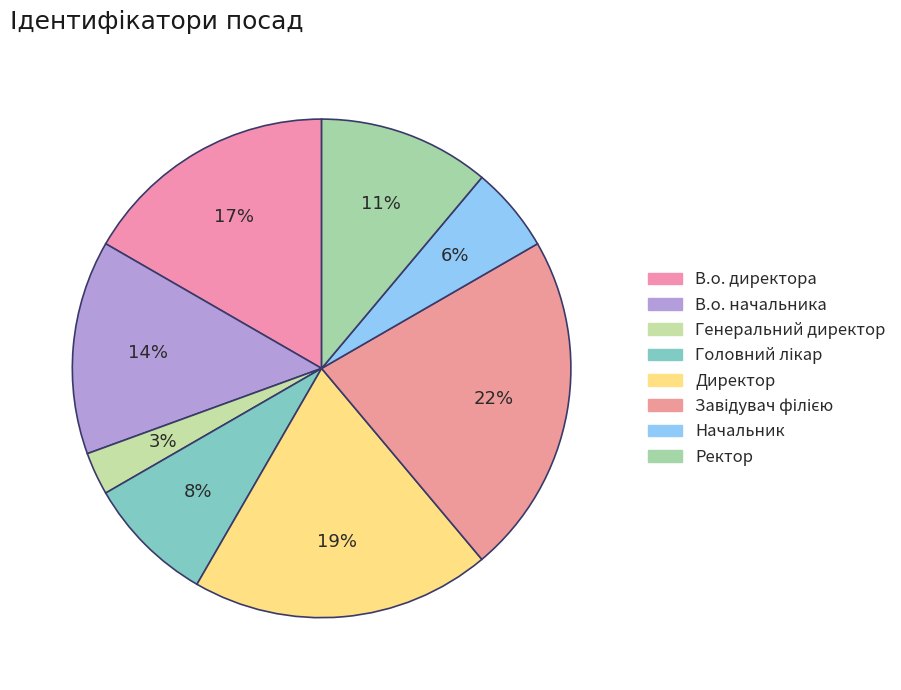

How much of the chart is everything except Завідувач філією?

77.8%